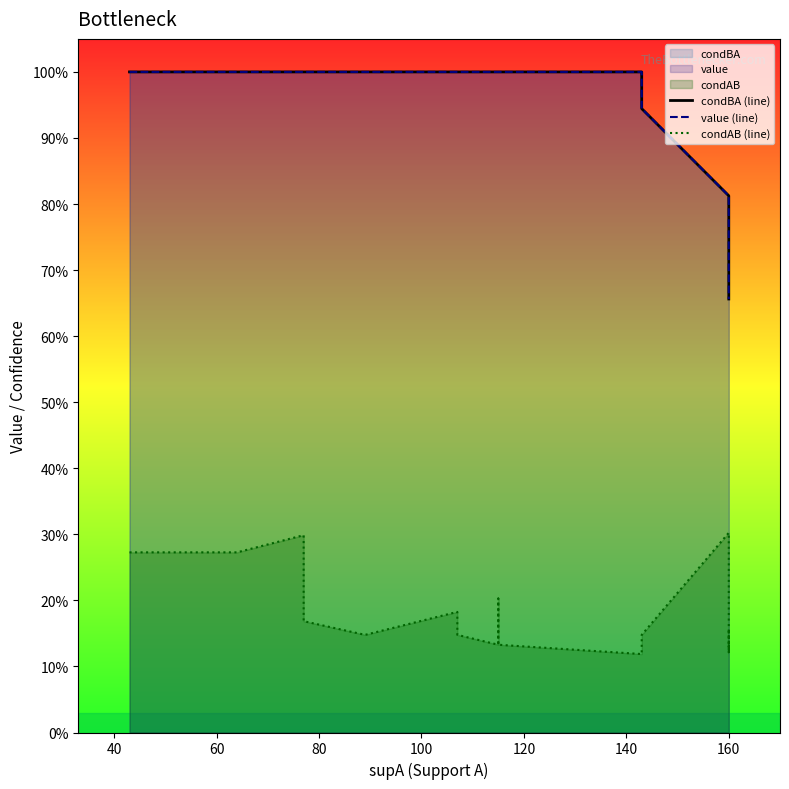

List the series in order of their peak value, lowest first.

condAB (line), condBA (line), value (line)